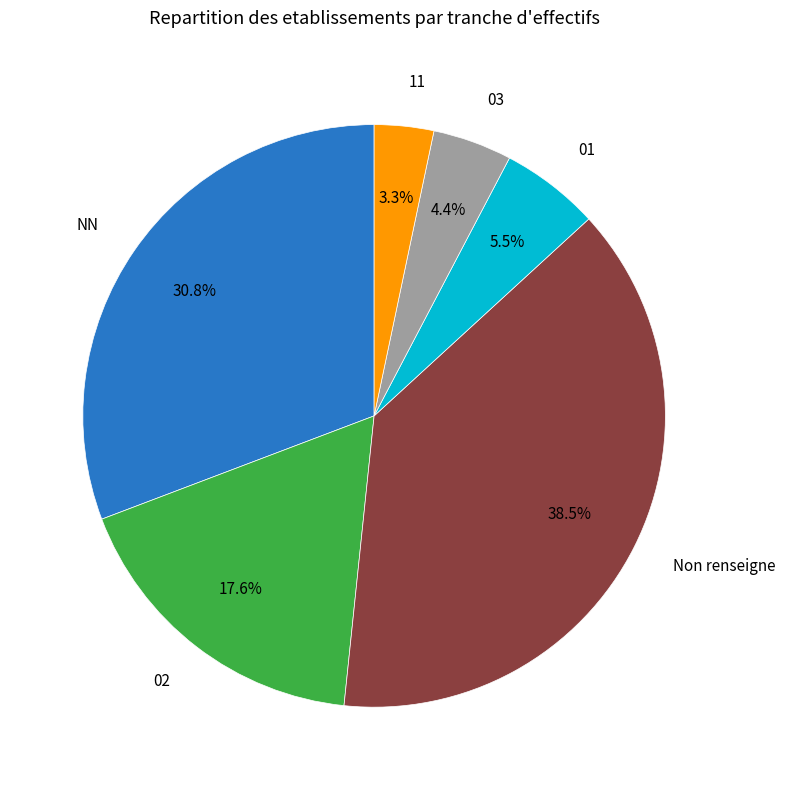

What is the ratio of the value at 11 to the value at NN?

0.1